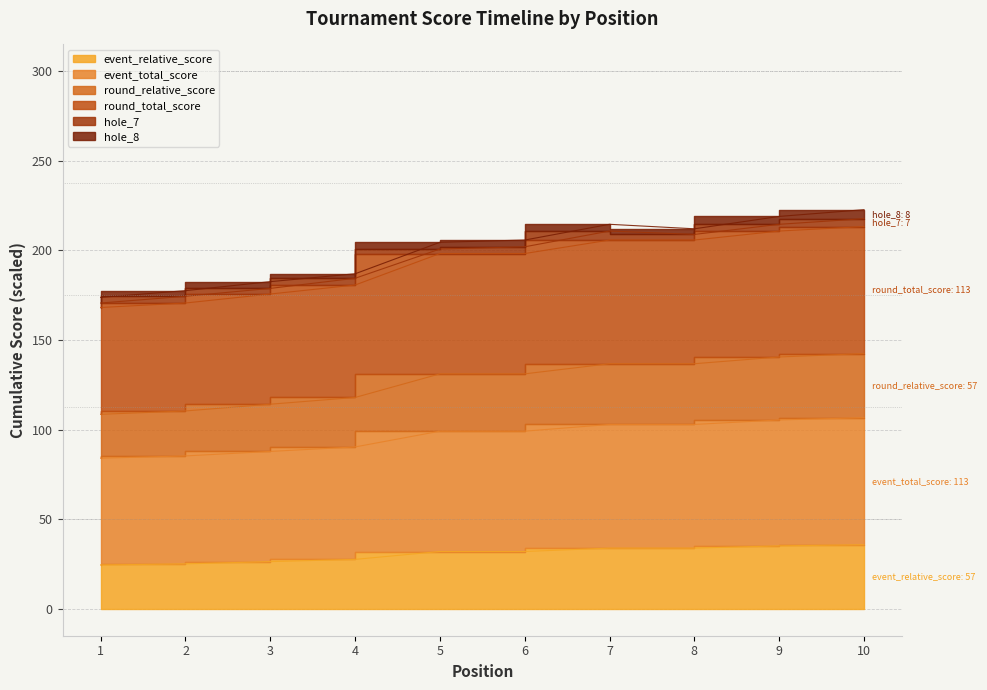

At how many categories does at least one series exceed 205?

4